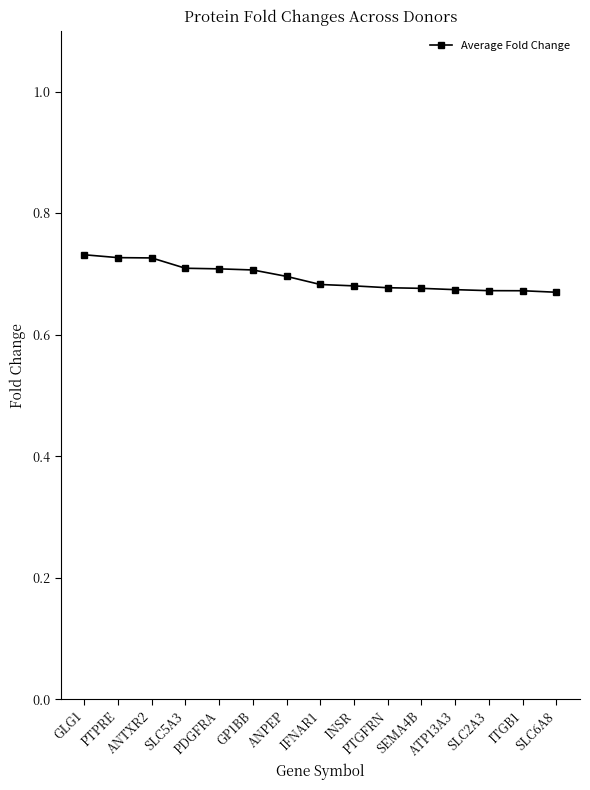

What is the label of the 1st point from the right?

SLC6A8